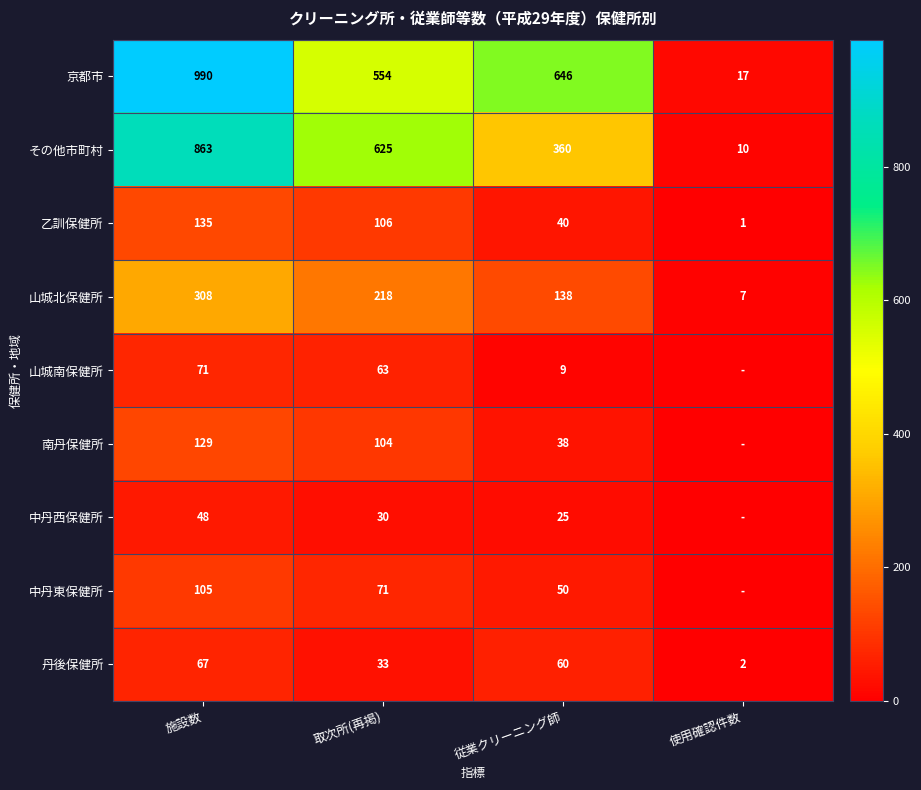

What is the difference between the highest and lowest values at 取次所(再掲)?

595